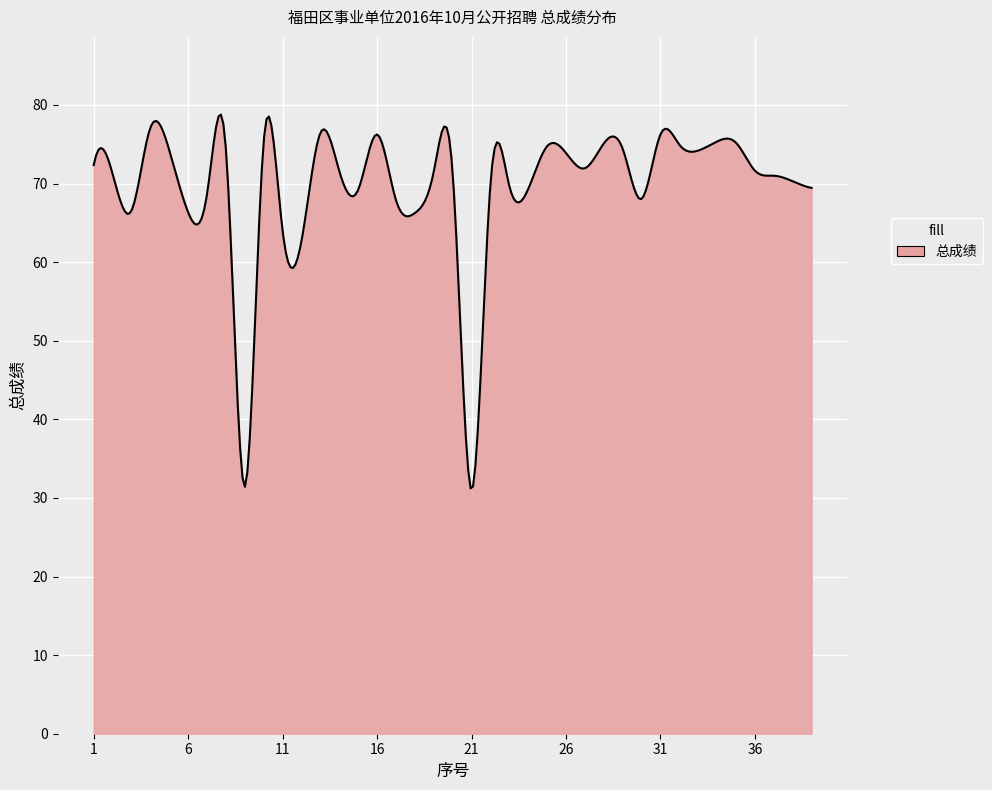

What is the smallest value displayed?

31.2